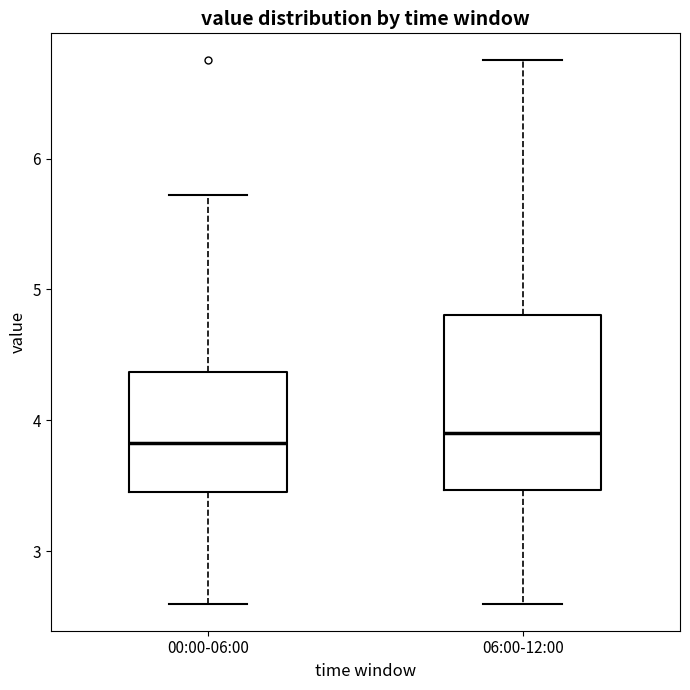

Where does the lower whisker of the box for 06:00-12:00 end on the y-axis? The values are not printed on the chart, so give them approximately, as read against the axis.

2.6